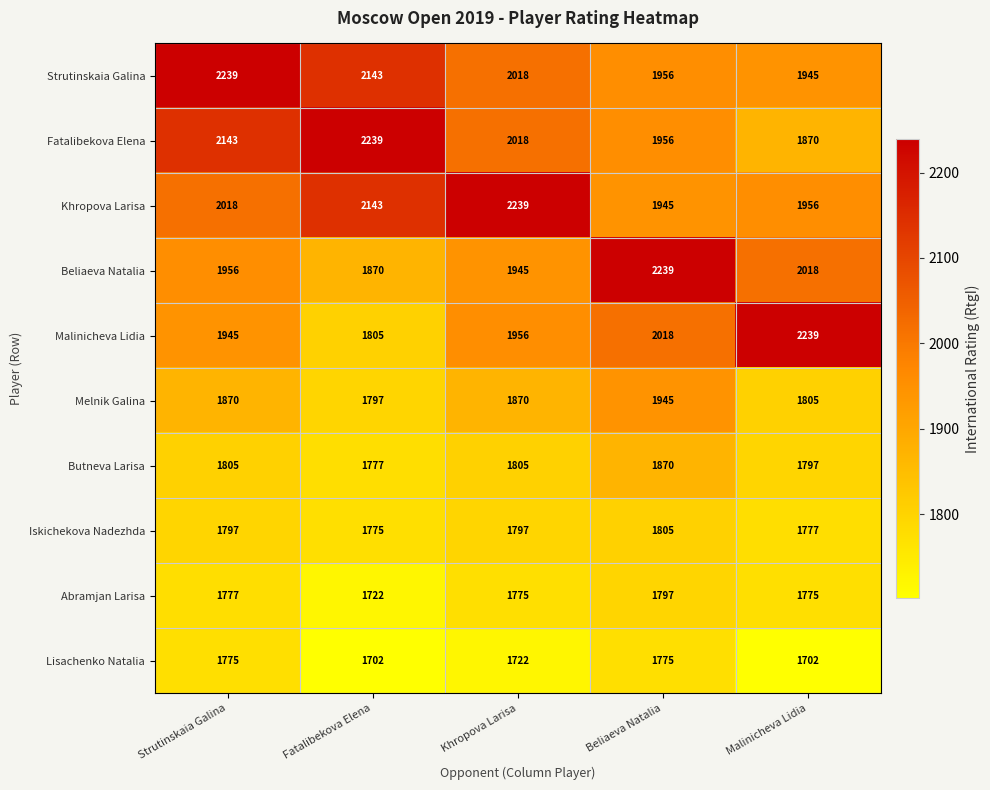

What is the sum of the Abramjan Larisa values at Strutinskaia Galina and Beliaeva Natalia?

3574